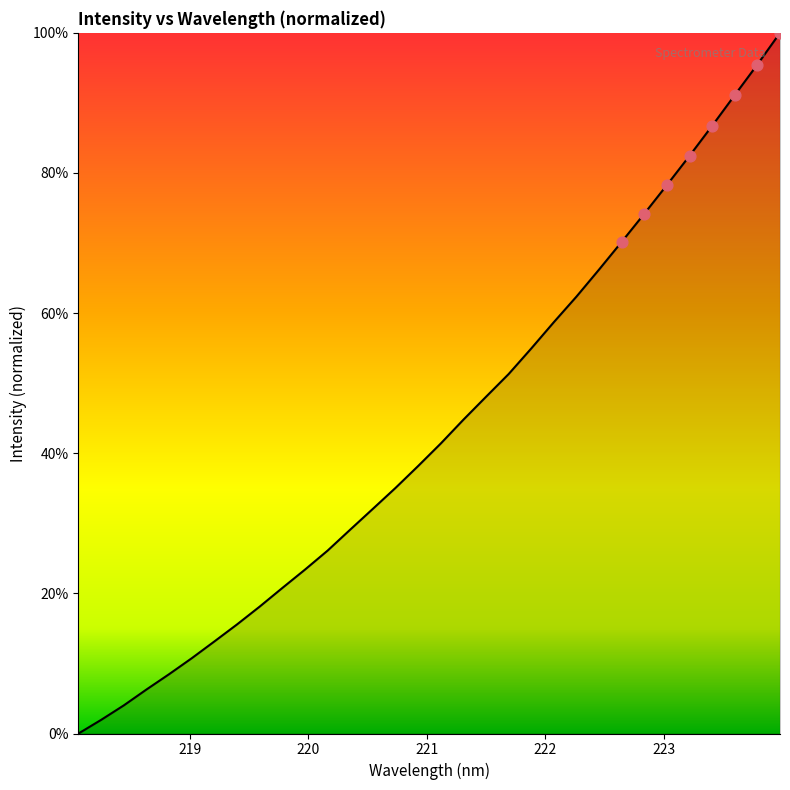

What is the maximum value shown in the chart?

100.0